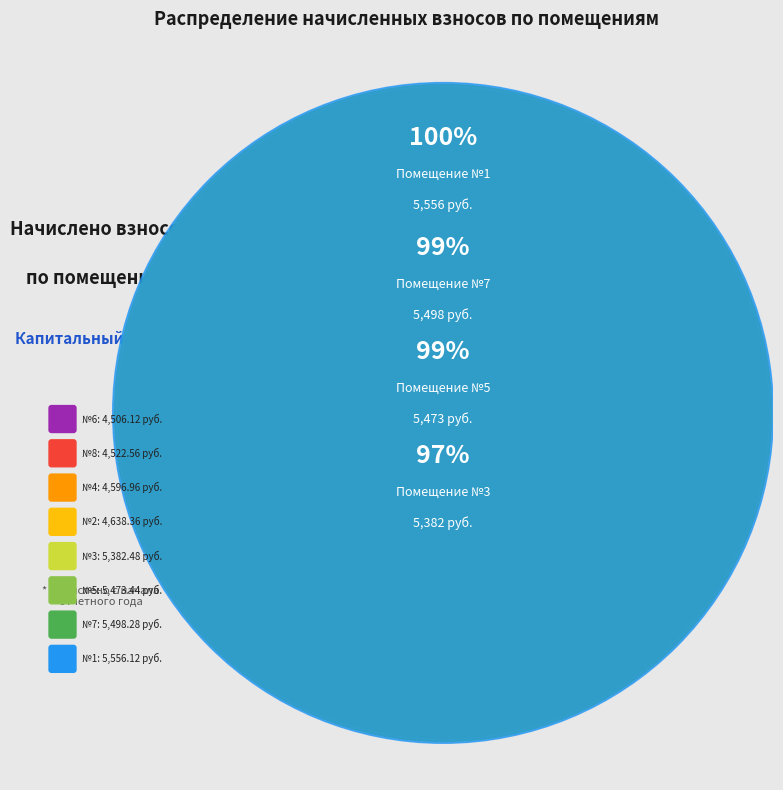

Is there any slice that represents more than half of the pie?

No